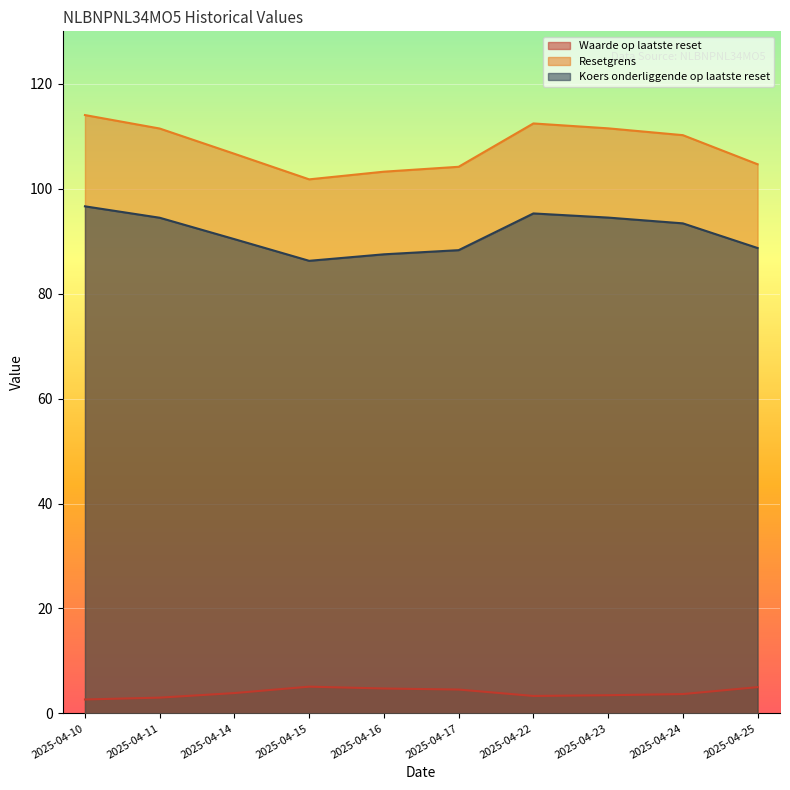

True or false: Koers onderliggende op laatste reset has more than 1 points higher than both neighbors.

False